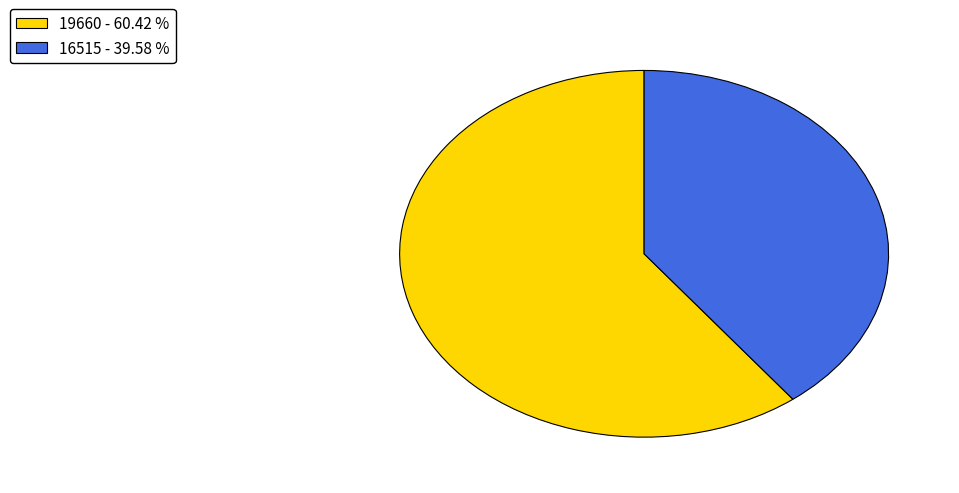

Between 16515 - 39.58 % and 19660 - 60.42 %, which is larger?

19660 - 60.42 %